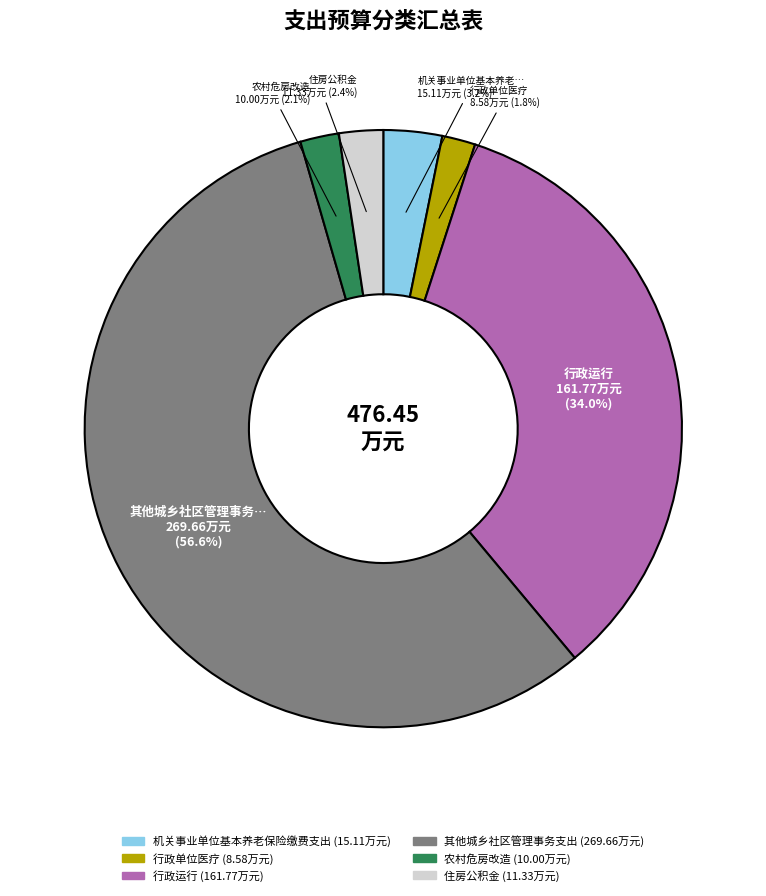

Count the number of slices in the pie.

6